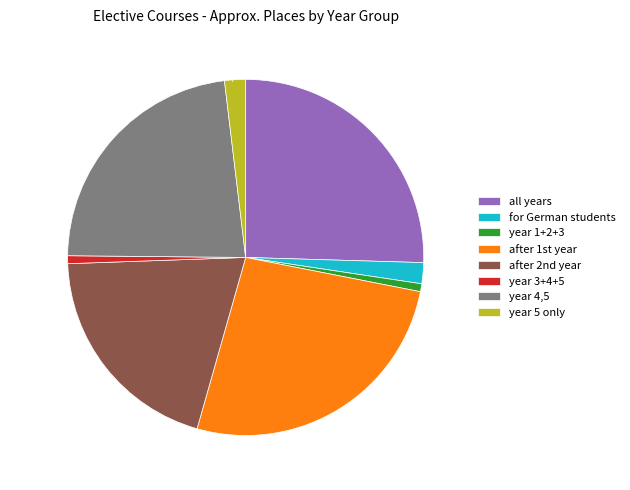

Does year 4,5 represent more than half of the total?

No